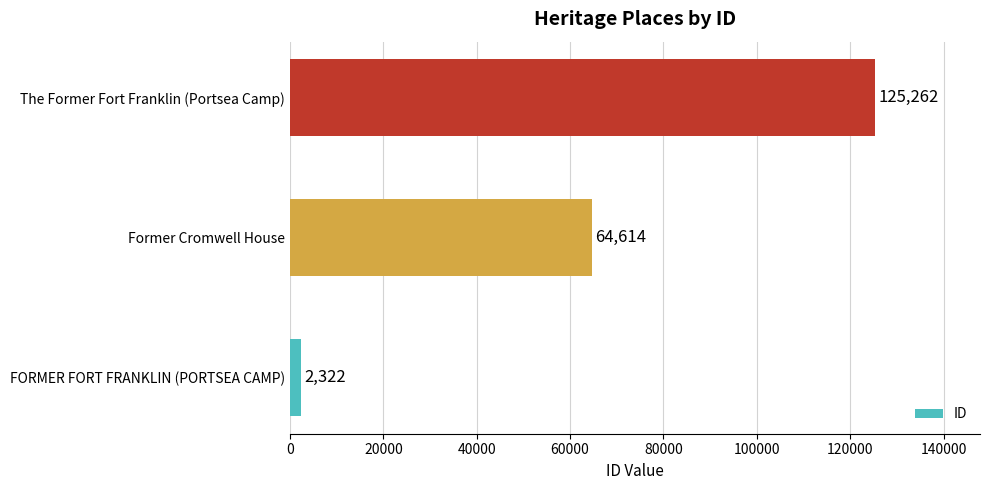

Reading top to bottom, list all the values displayed in this chart.

125262	64614	2322